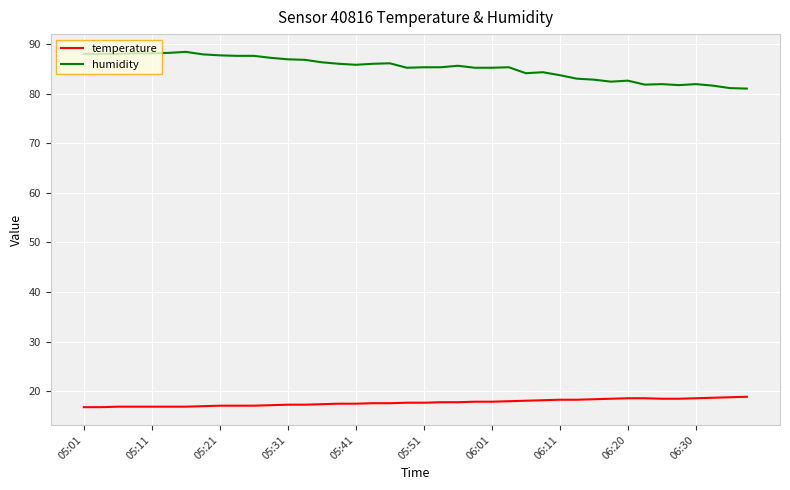

What is the minimum value shown in the chart?

16.8